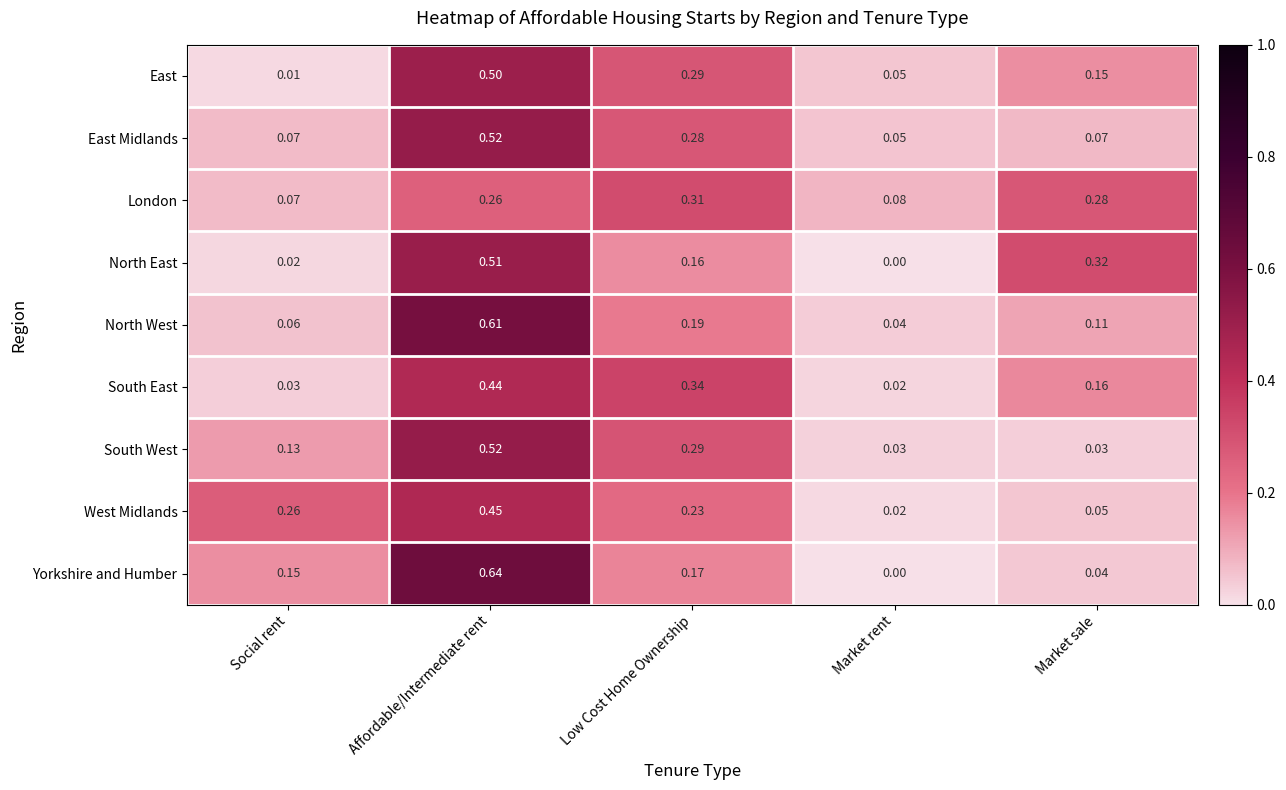

Rank the categories by North West value from lowest to highest.

Market rent, Social rent, Market sale, Low Cost Home Ownership, Affordable/Intermediate rent